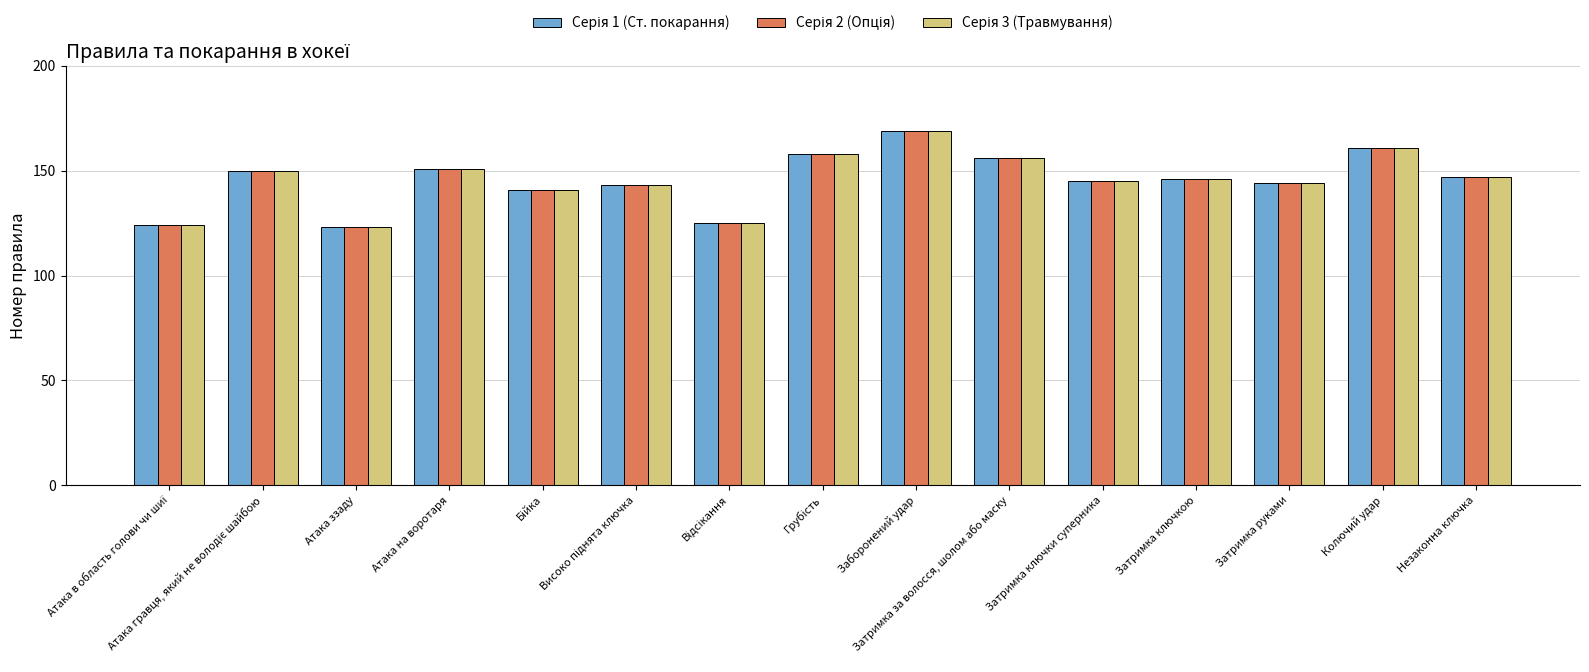

What is the smallest value displayed?

123